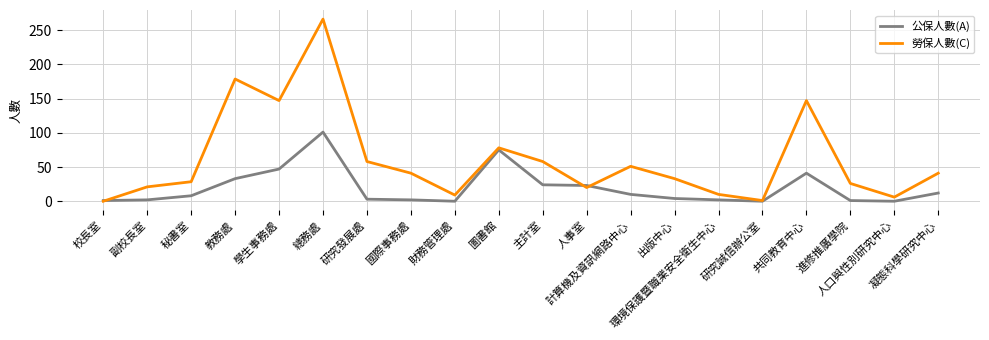

Which series has the largest total across all categories?

勞保人數(C)